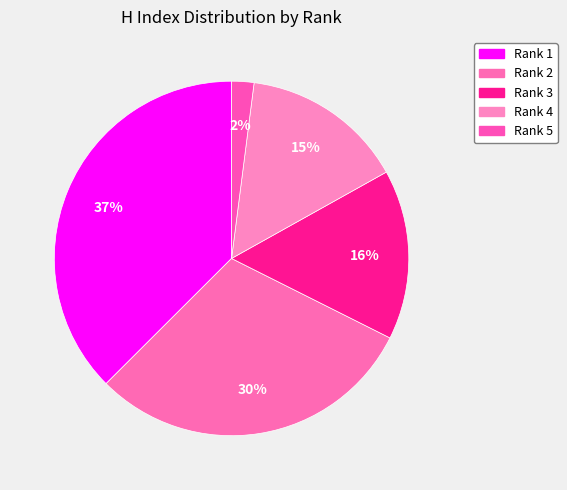

To the nearest percent, what is the difference between the Rank 1 and Rank 2 slice percentages?

7%